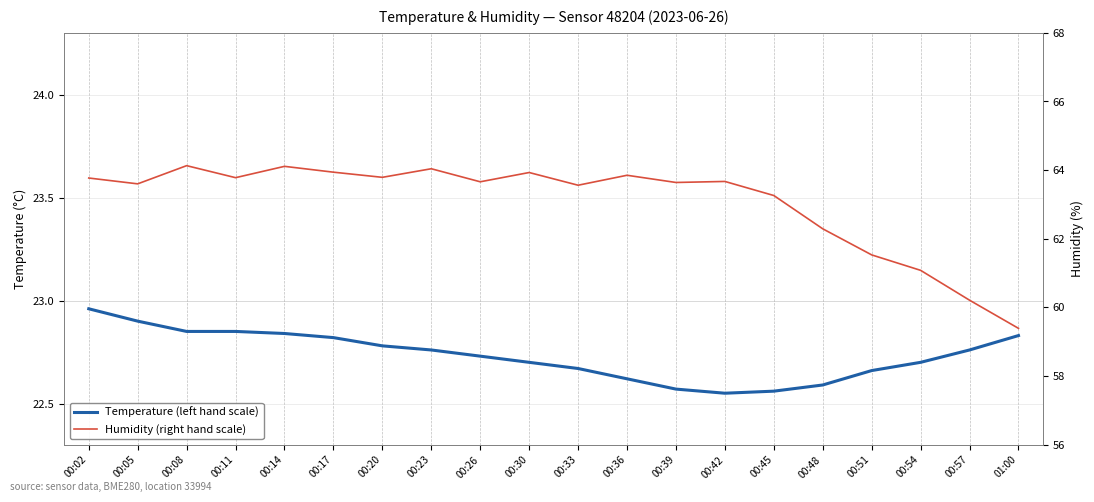

Reading left to right, extract all data points from this chart.

Temperature (left hand scale): 23.0	22.9	22.9	22.9	22.8	22.8	22.8	22.8	22.7	22.7	22.7	22.6	22.6	22.6	22.6	22.6	22.7	22.7	22.8	22.8
Humidity (right hand scale): 63.8	63.6	64.1	63.8	64.1	63.9	63.8	64.0	63.7	63.9	63.6	63.9	63.6	63.7	63.3	62.3	61.5	61.1	60.2	59.4